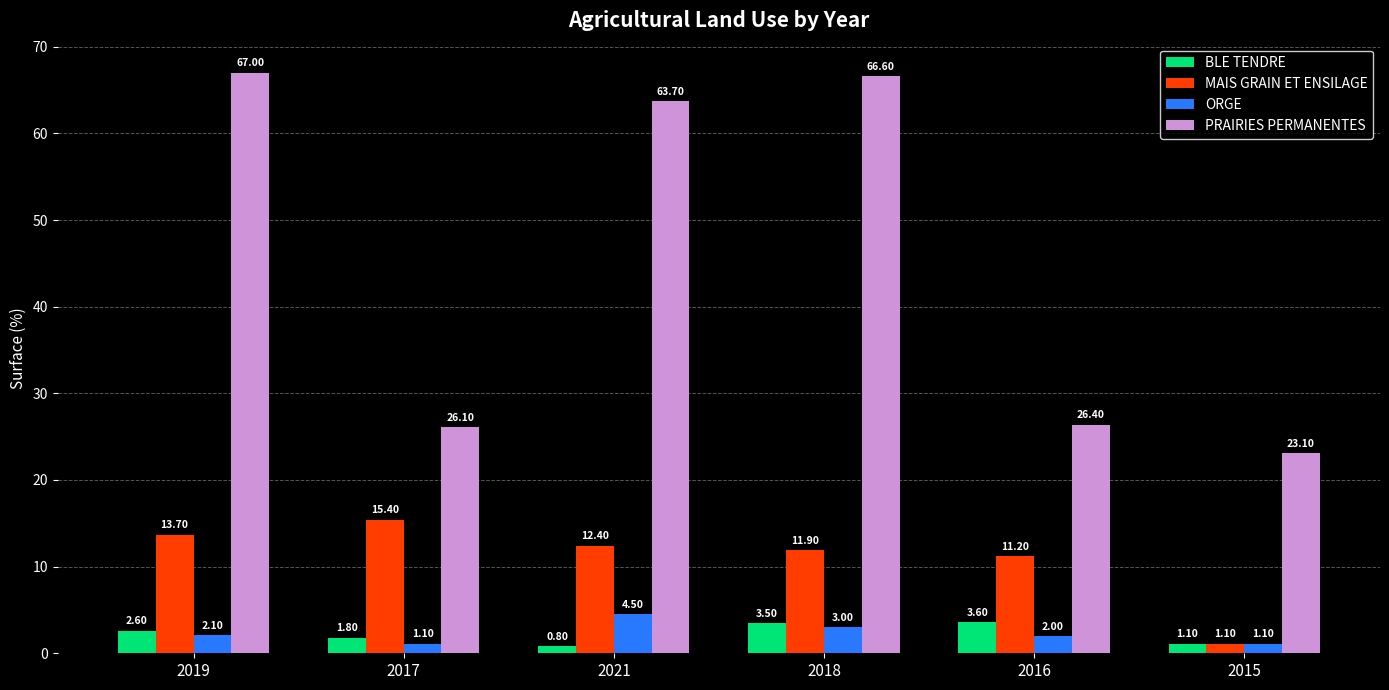

How many data points in BLE TENDRE are above 2?

3